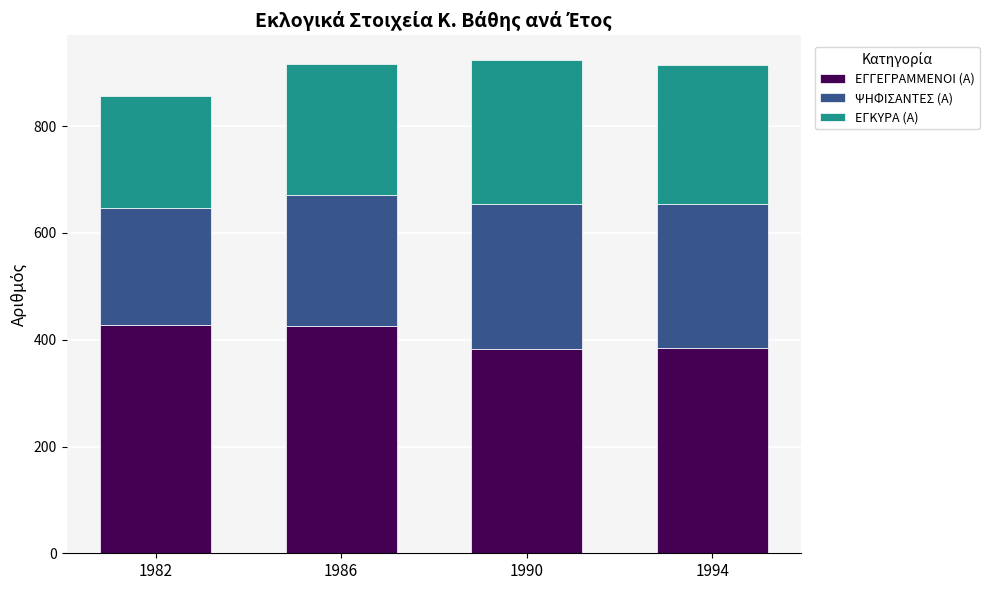

Is it true that ΕΓΓΕΓΡΑΜΜΕΝΟΙ (Α) equals 385 at 1994?

True